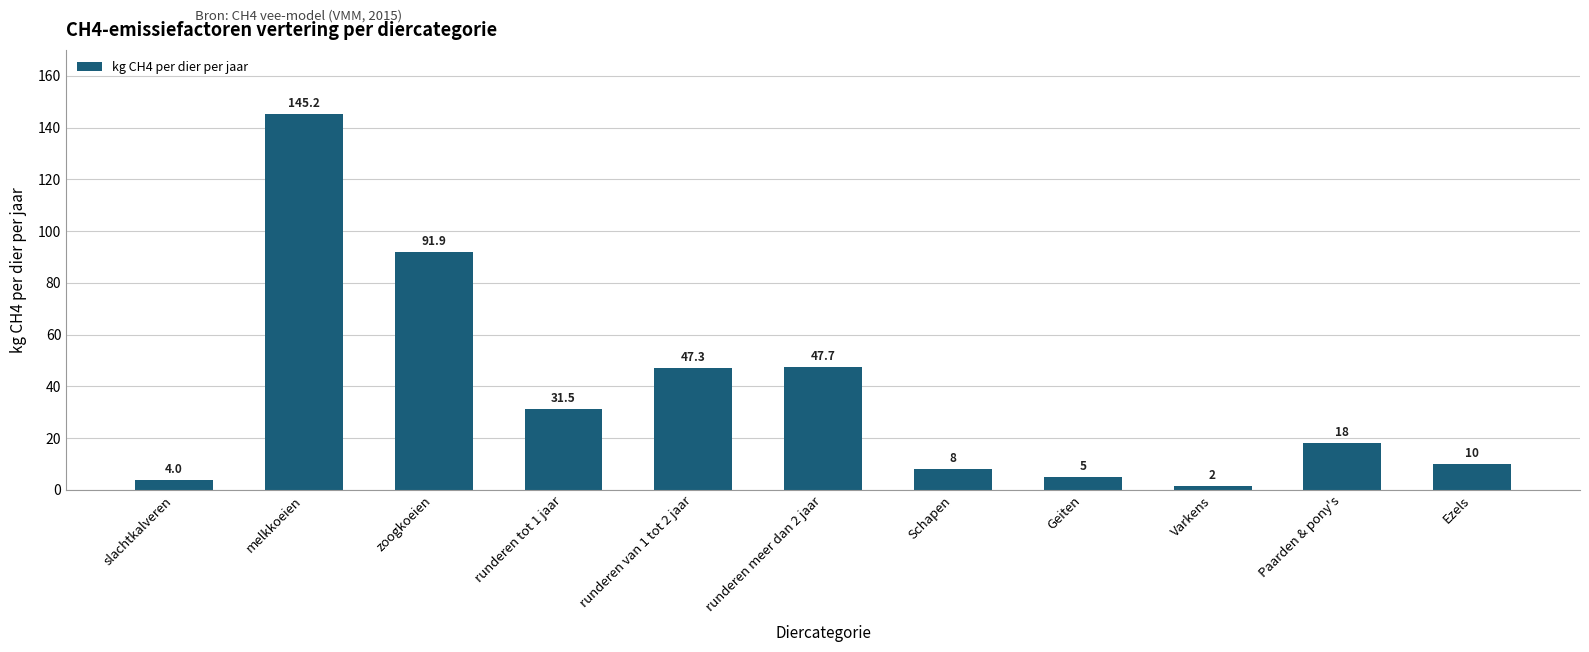

Which label corresponds to the smallest value in the chart?

Varkens